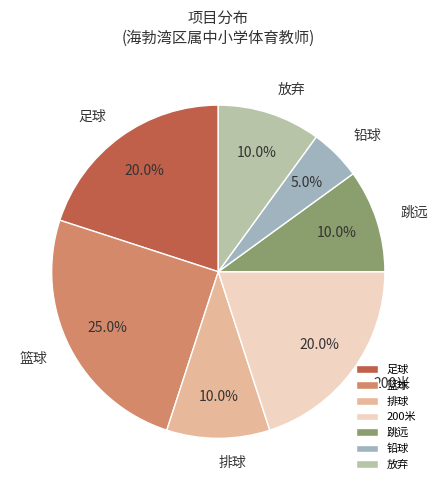

What is the ratio of the value at 放弃 to the value at 200米?

0.5